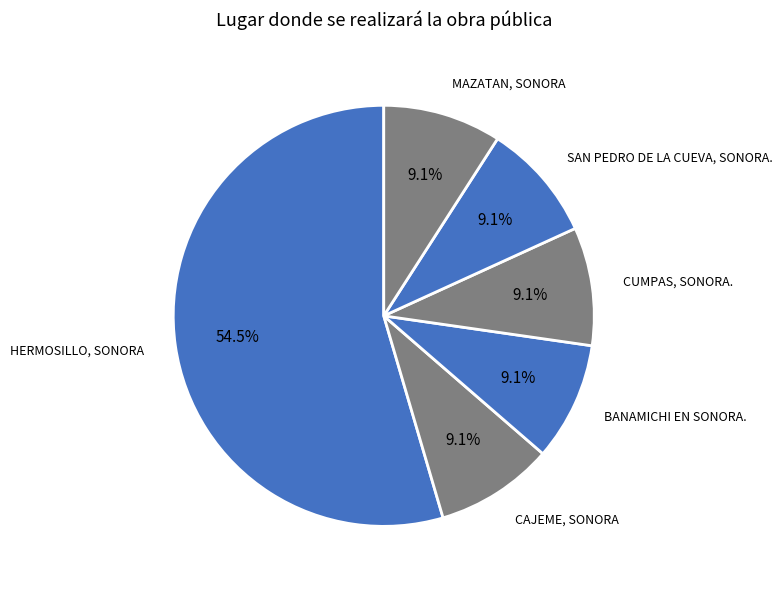

How much of the chart is everything except CUMPAS, SONORA.?

90.9%